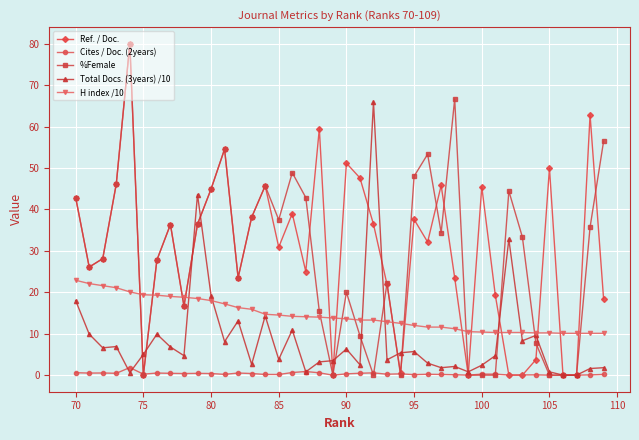

True or false: %Female has a value of 78.1 at 100.

False